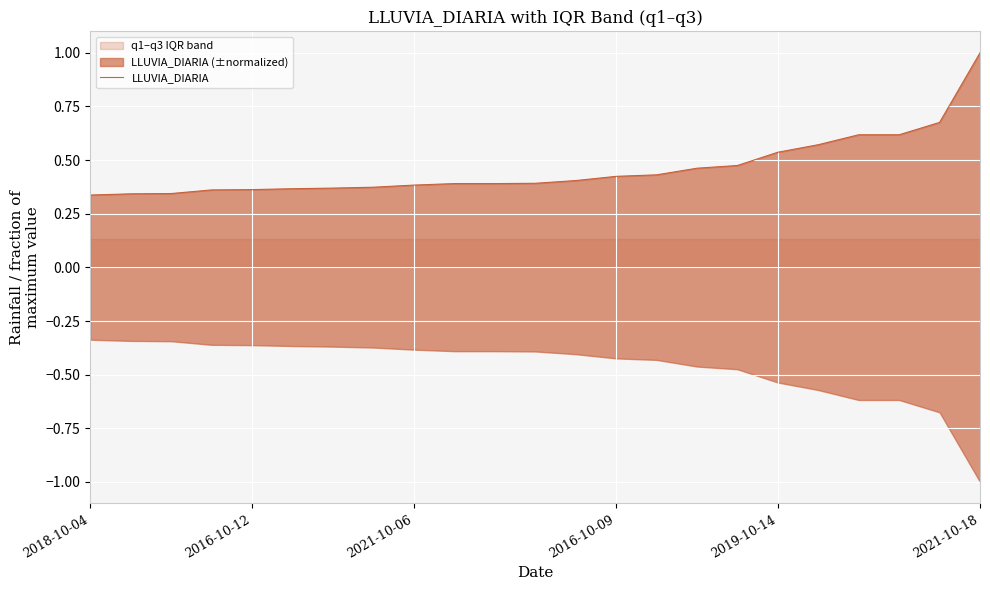

Which label corresponds to the smallest value in the chart?

2018-10-04